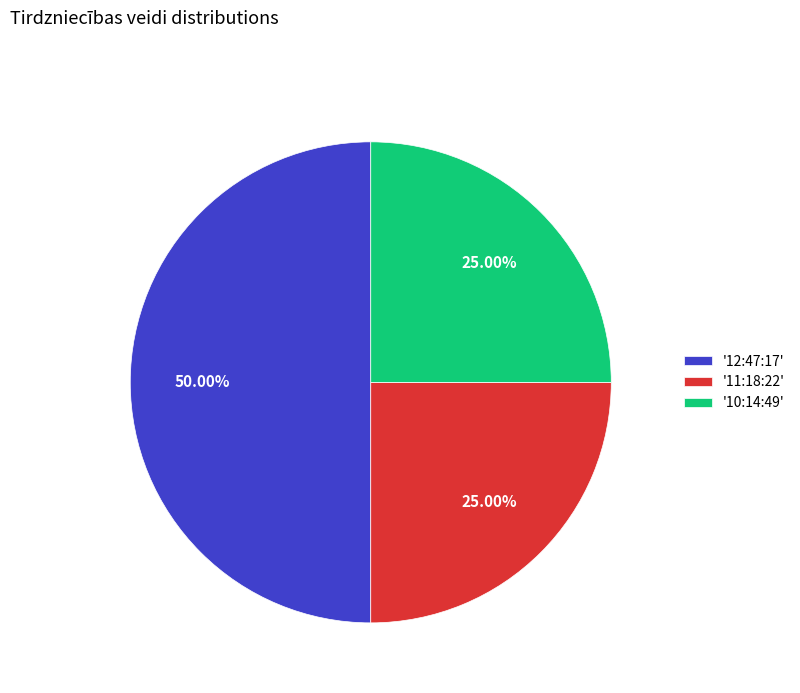

To the nearest percent, what is the average slice percentage?

33%